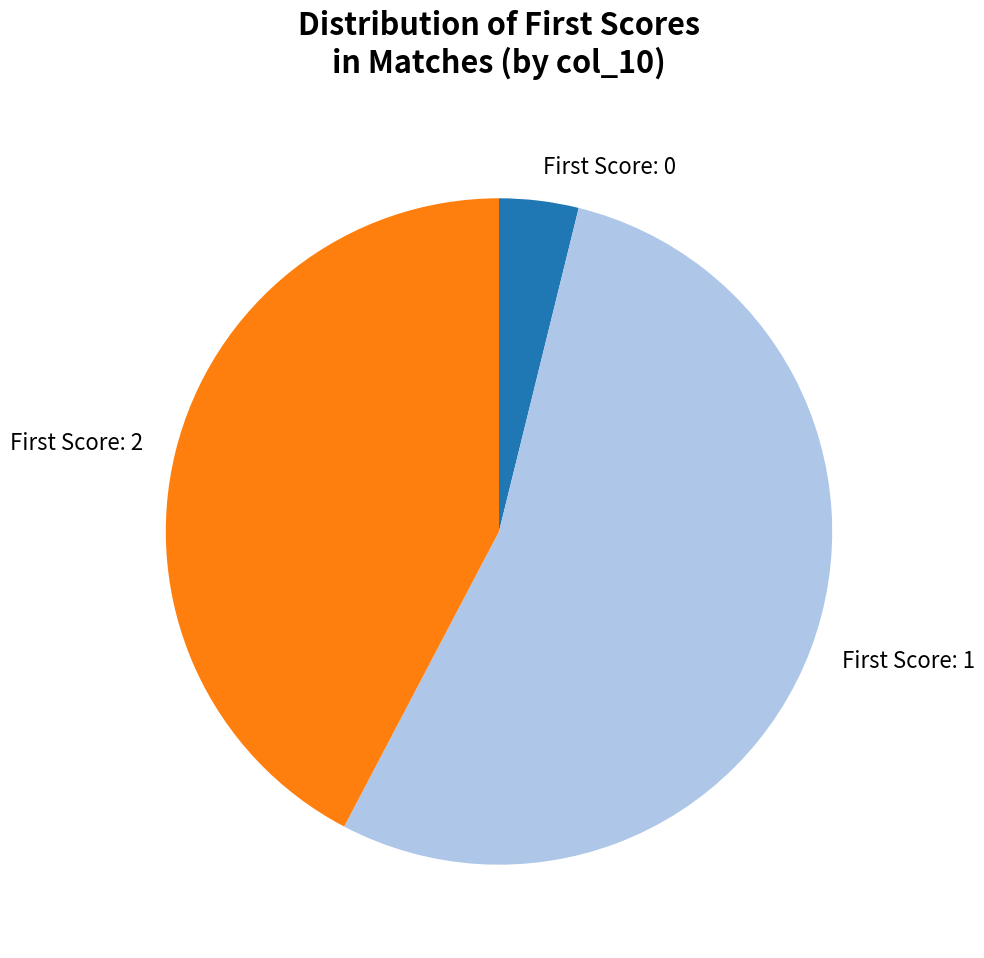

Rank the categories by value from lowest to highest.

First Score: 0, First Score: 2, First Score: 1